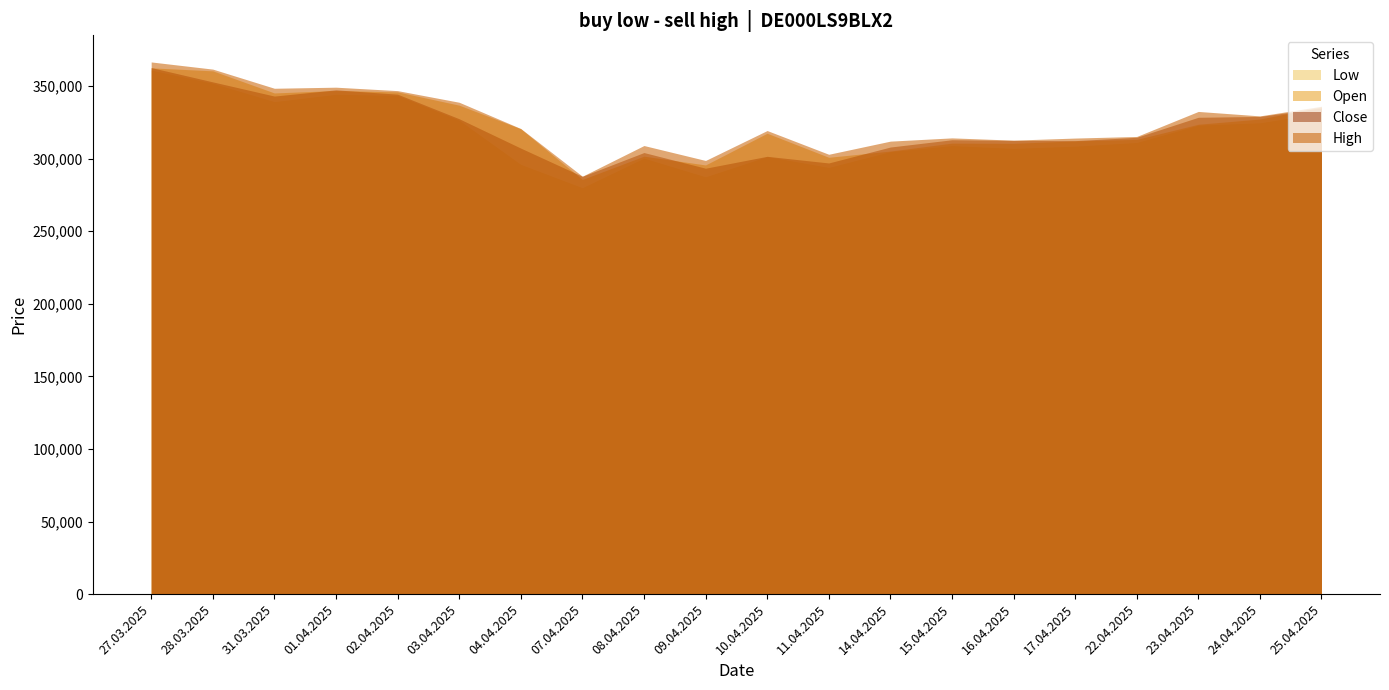

What are all the series names shown in the legend?

Low, Open, Close, High